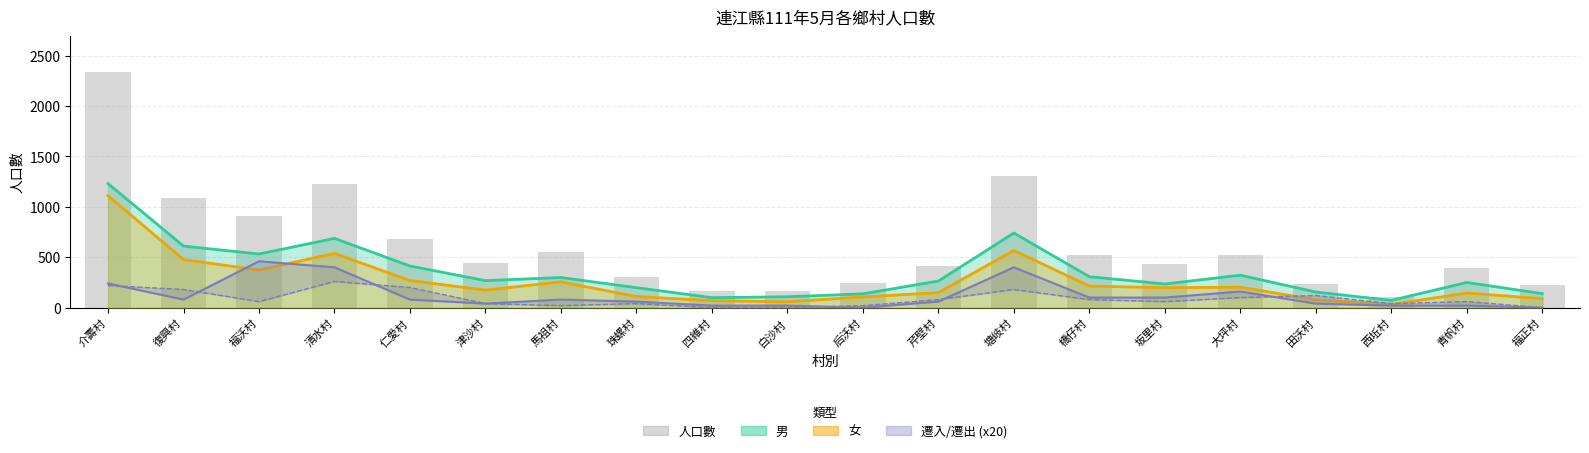

What is the change in value from 仁愛村 to 田沃村?

-449